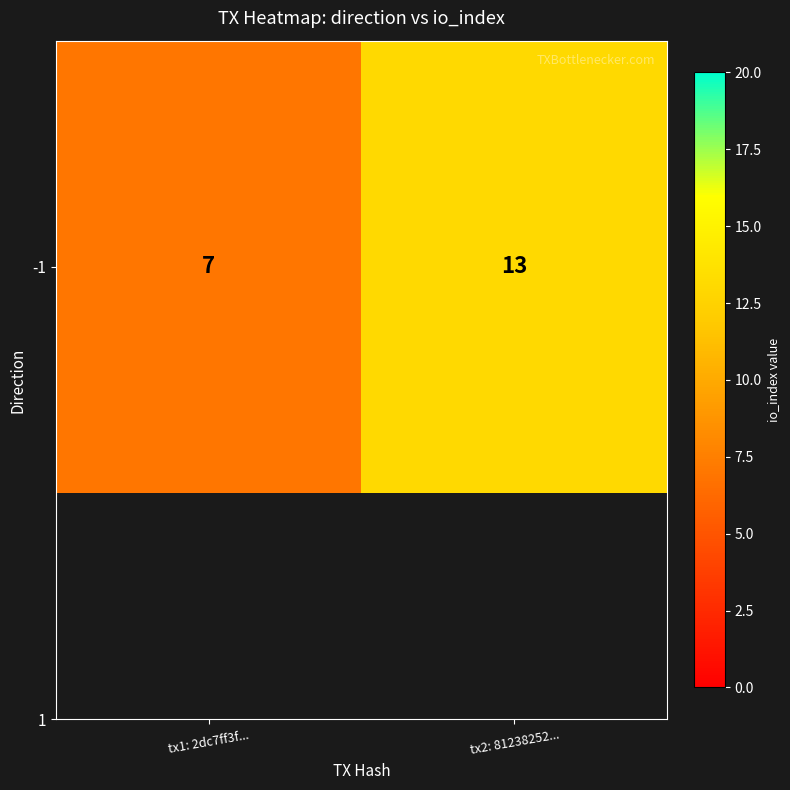

Rank the categories by value from lowest to highest.

tx1: 2dc7ff3f..., tx2: 81238252...